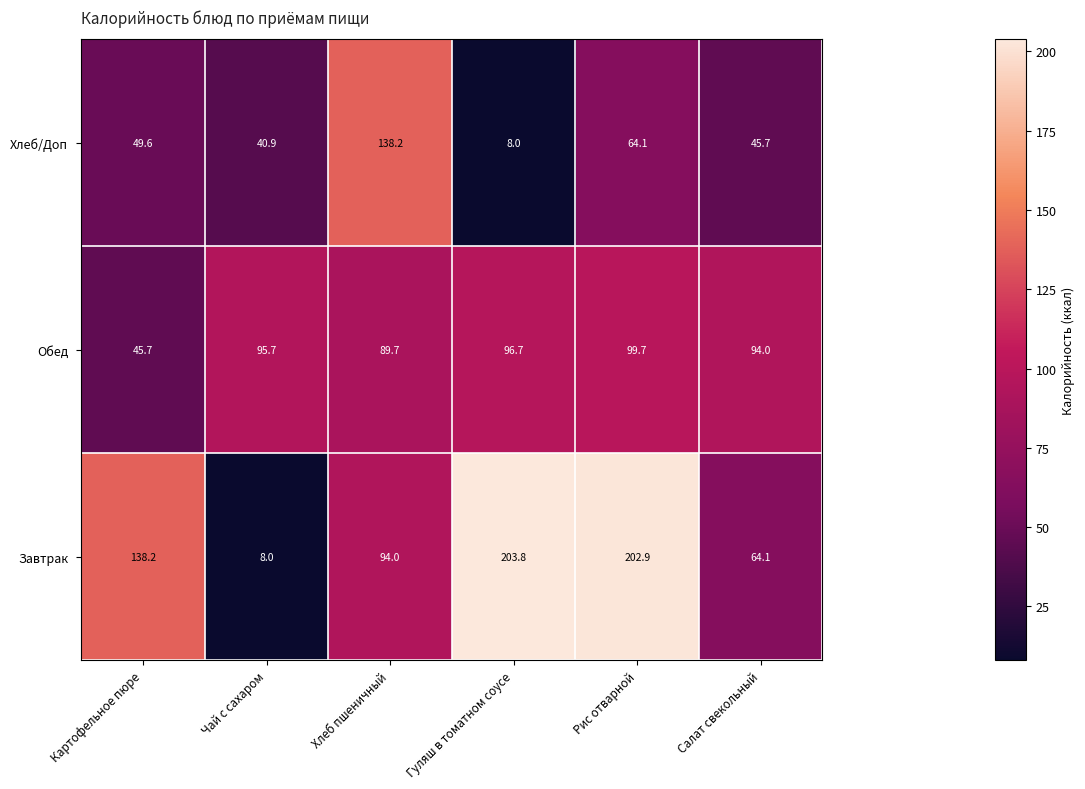

Where is Завтрак nearest to the value 105?

Хлеб пшеничный